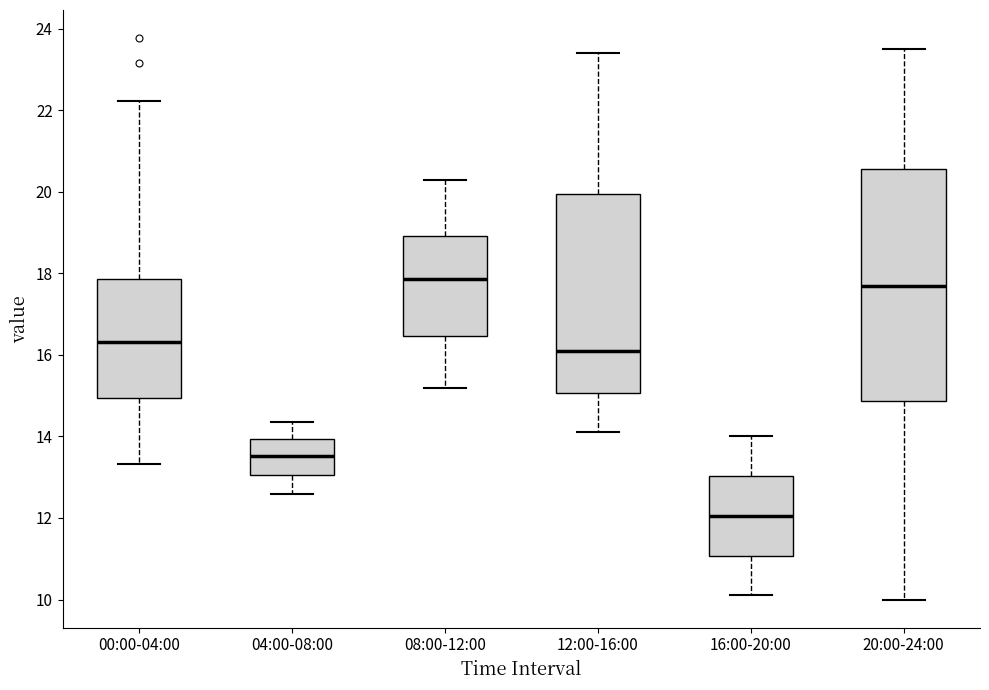

Reading left to right, transcribe this box plot: for each box, give where its median line is, the range the box spans, and where its two whiskers end, as read against the y-axis. The values are not printed on the chart, so give them approximately, as read against the axis.

00:00-04:00: median 16.4, box 15.0 to 17.8, whiskers 13.4 to 22.2
04:00-08:00: median 13.6, box 13.0 to 14.0, whiskers 12.6 to 14.4
08:00-12:00: median 17.8, box 16.4 to 19.0, whiskers 15.2 to 20.4
12:00-16:00: median 16.2, box 15.0 to 20.0, whiskers 14.2 to 23.4
16:00-20:00: median 12.0, box 11.0 to 13.0, whiskers 10.2 to 14.0
20:00-24:00: median 17.8, box 14.8 to 20.6, whiskers 10.0 to 23.6